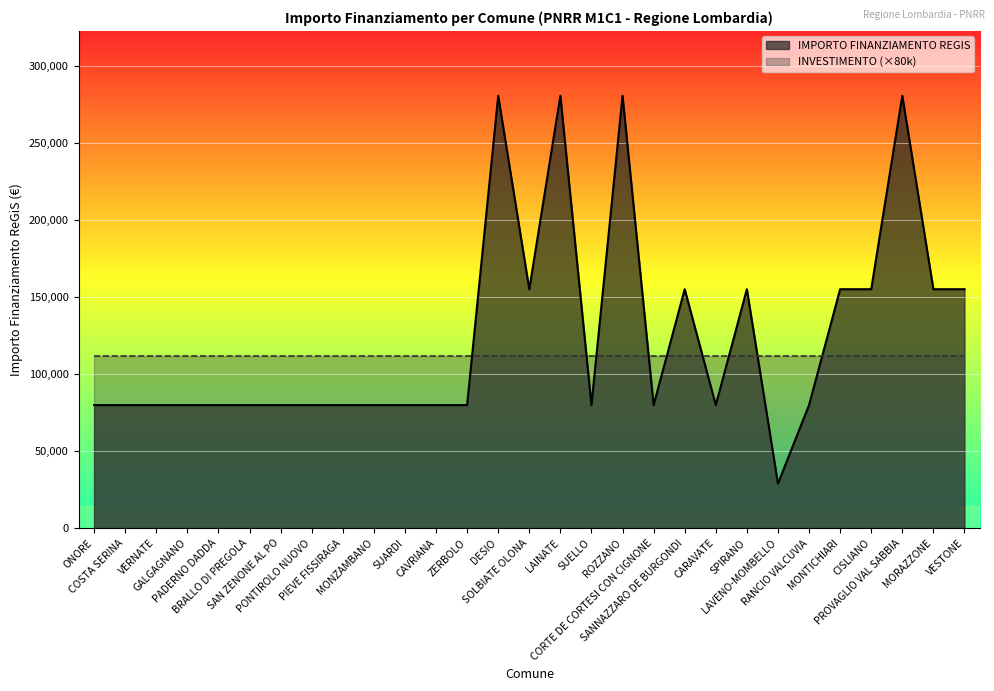

What is the maximum value shown in the chart?

280932